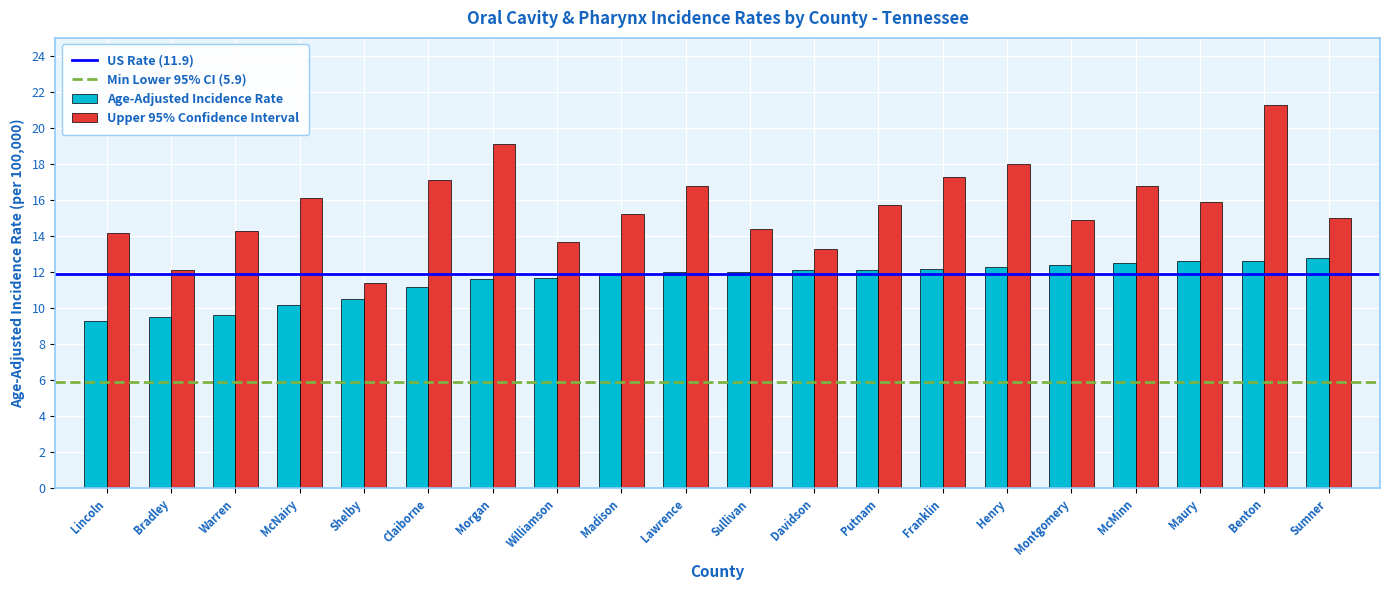

At Maury, list the series in order from largest to smallest.

Upper 95% Confidence Interval, Age-Adjusted Incidence Rate